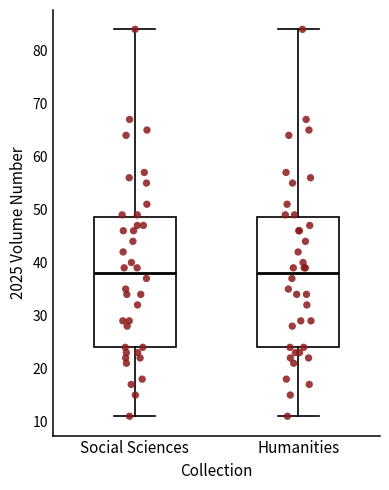

Reading left to right, read every box against the y-axis: the position of its median line, the range the box covers, and the ends of its whiskers. The values are not printed on the chart, so give them approximately, as read against the axis.

Social Sciences: median 38, box 24 to 49, whiskers 11 to 84
Humanities: median 38, box 24 to 49, whiskers 11 to 84